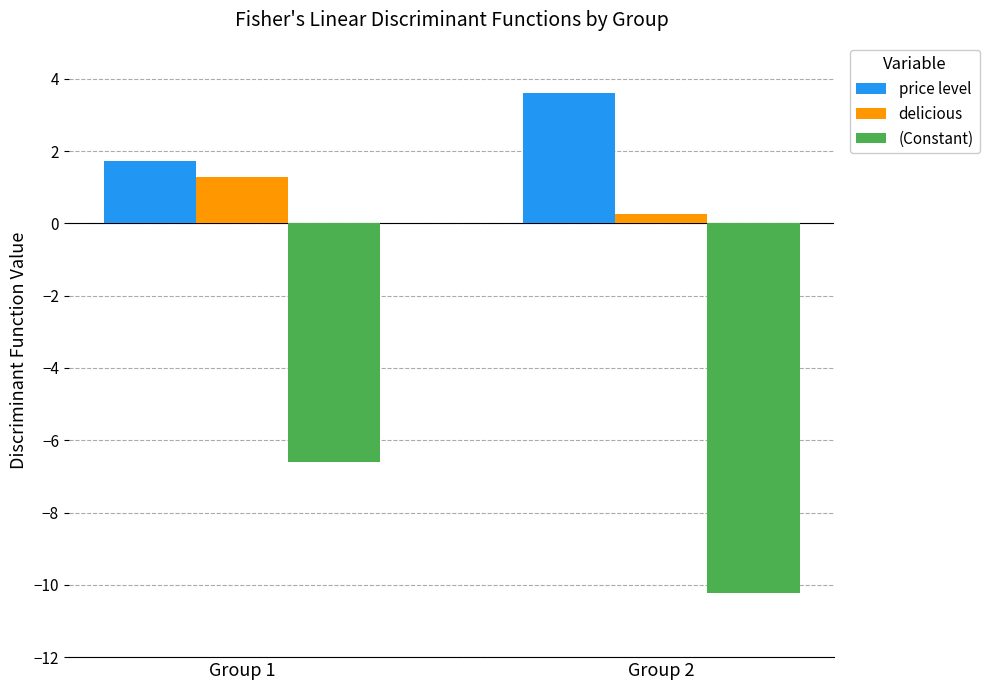

What is the total value across all series at Group 2?

-6.4